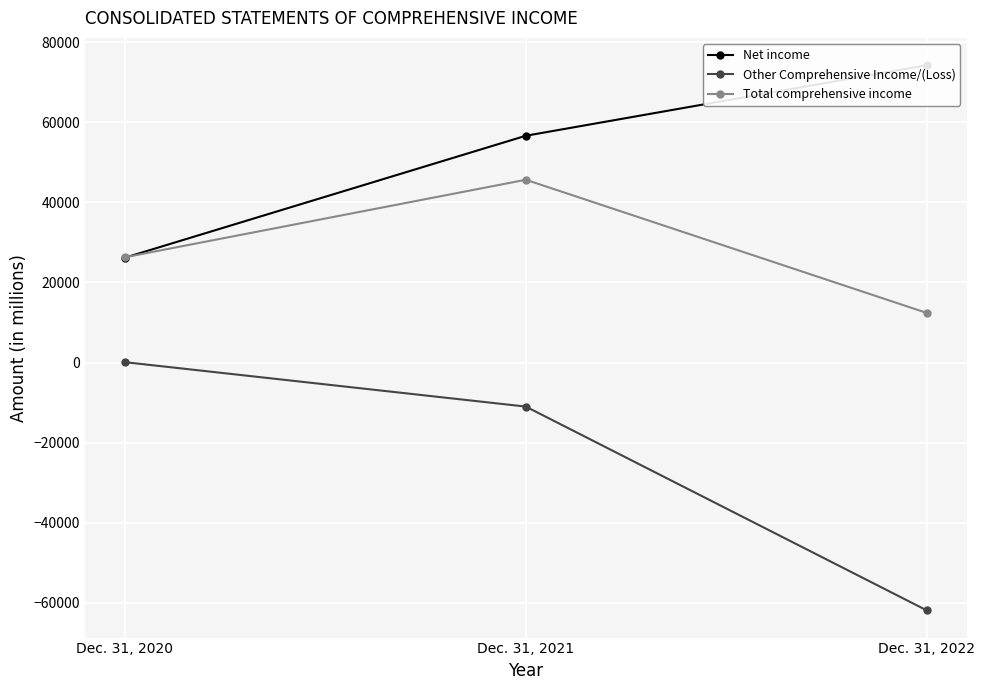

Where does the Other Comprehensive Income/(Loss) series first go above -10982?

Dec. 31, 2020